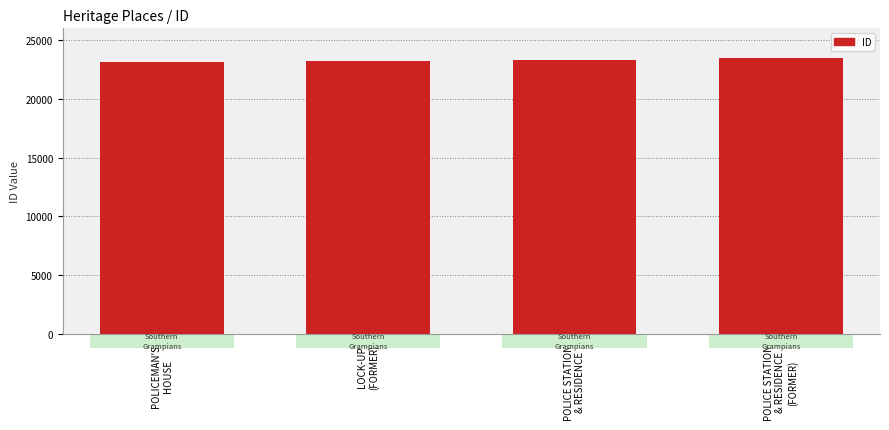

Read the value at POLICE STATION
& RESIDENCE
(FORMER), to the nearest 50.

23500